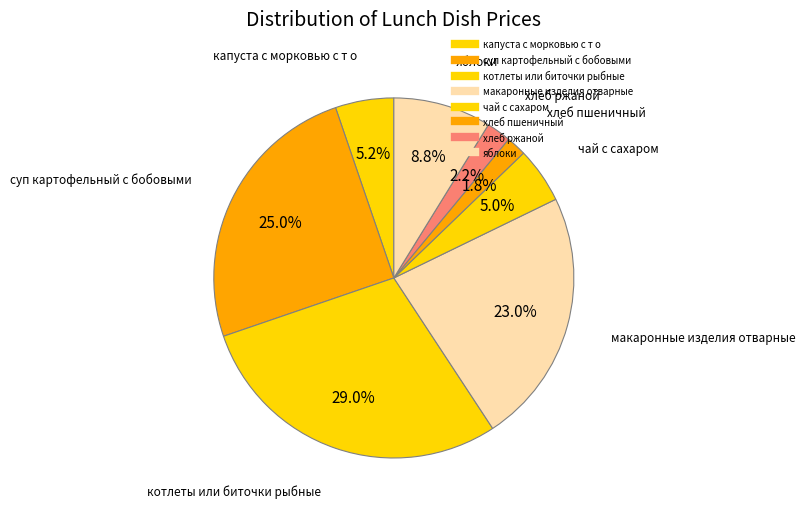

Is it true that хлеб пшеничный is 2% of the pie?

True